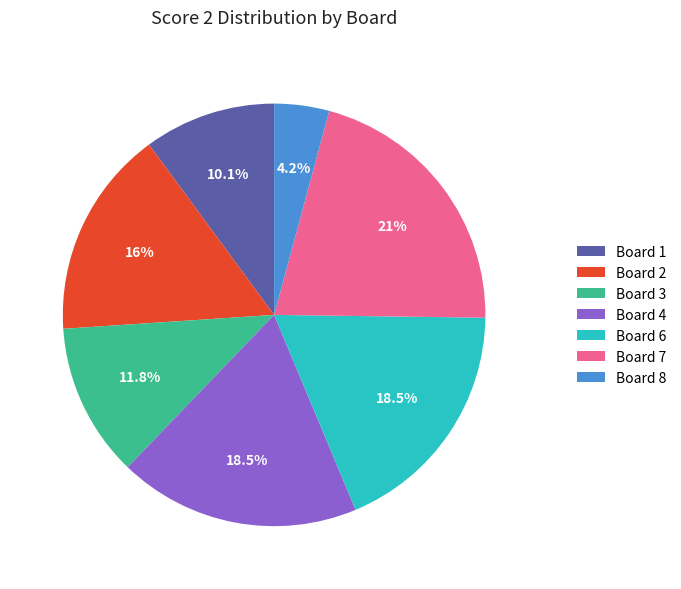

Is Board 4 the majority of the pie?

No